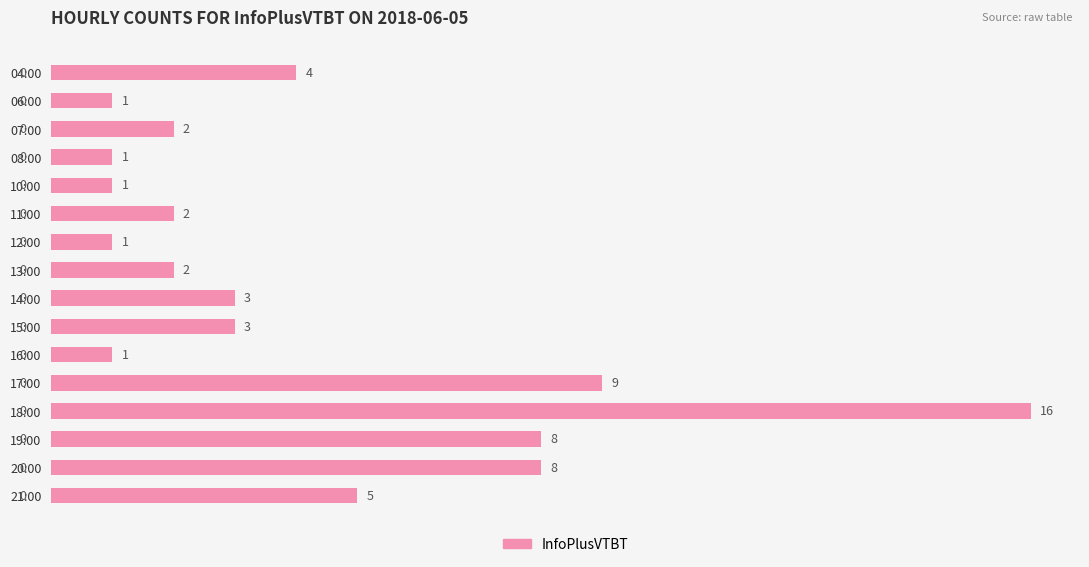

How many categories are shown in the chart?

16